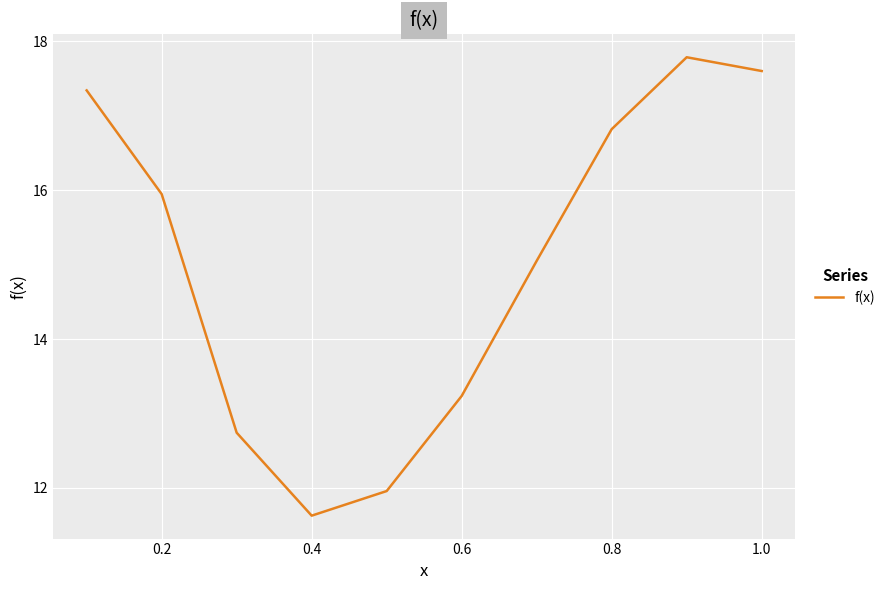

What is the minimum value shown in the chart?

11.6